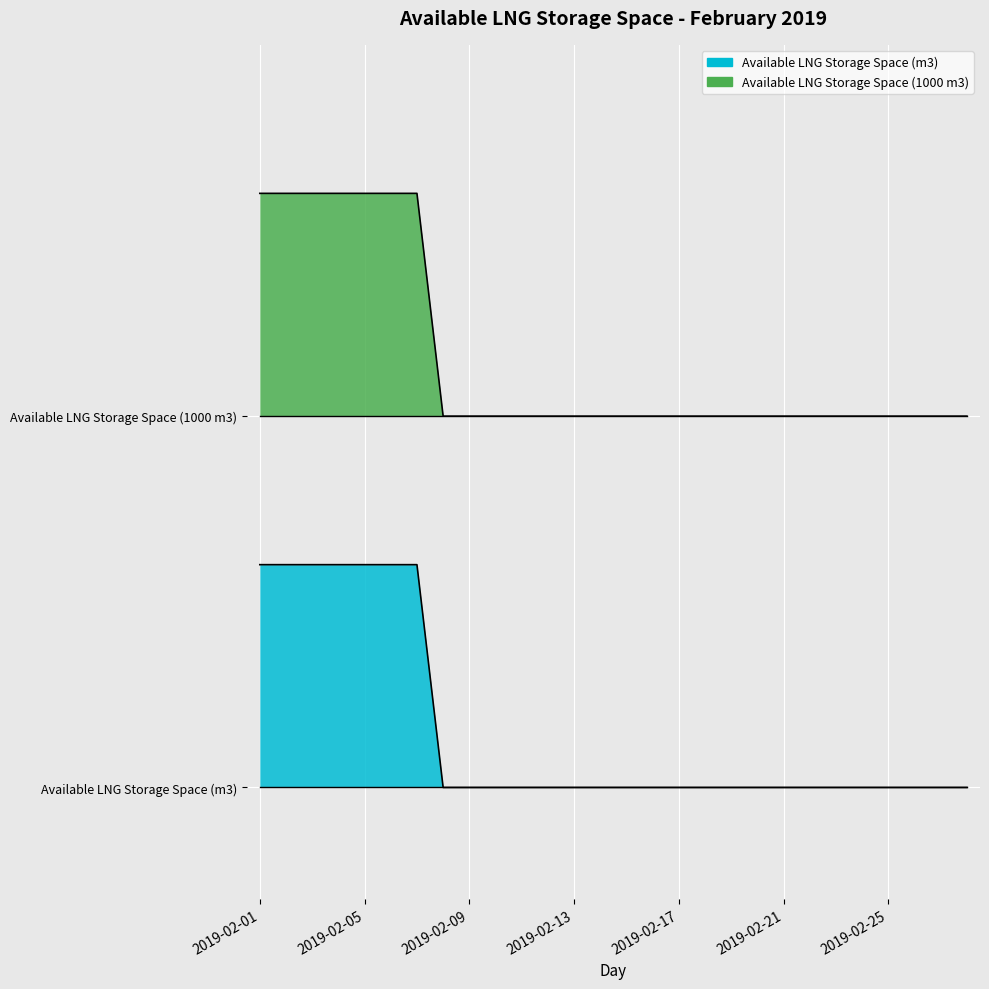

What is the average value of the Available LNG Storage Space (1000 m3) series?

1.2